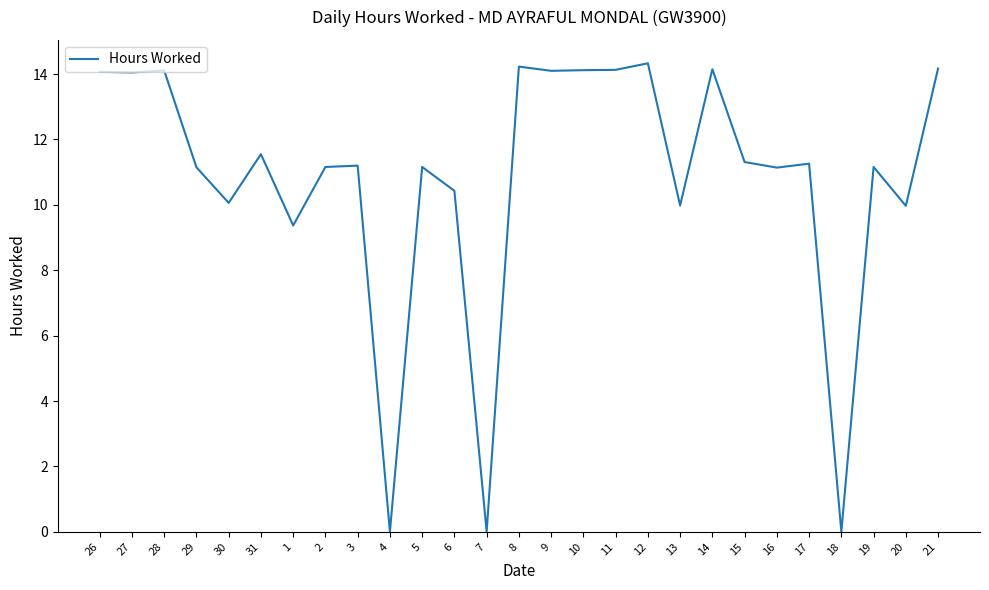

Read the value at 8.

14.2